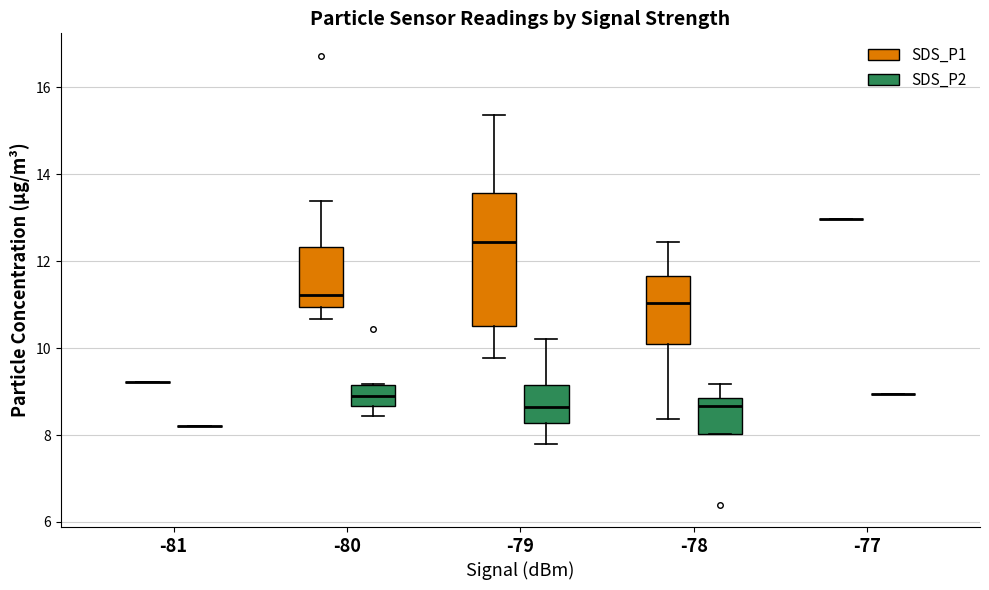

Reading left to right, transcribe this box plot: for each box, give where its median line is, the range the box spans, and where its two whiskers end, as read against the y-axis. The values are not printed on the chart, so give them approximately, as read against the axis.

-81 (SDS_P1): box collapsed to a line at 9.2, whiskers 9.2 to 9.2
-81 (SDS_P2): box collapsed to a line at 8.2, whiskers 8.2 to 8.2
-80 (SDS_P1): median 11.2, box 11.0 to 12.4, whiskers 10.6 to 13.4
-80 (SDS_P2): median 9.0, box 8.6 to 9.2, whiskers 8.4 to 9.2
-79 (SDS_P1): median 12.4, box 10.6 to 13.6, whiskers 9.8 to 15.4
-79 (SDS_P2): median 8.6, box 8.2 to 9.2, whiskers 7.8 to 10.2
-78 (SDS_P1): median 11.0, box 10.2 to 11.6, whiskers 8.4 to 12.4
-78 (SDS_P2): median 8.6, box 8.0 to 8.8, whiskers 8.0 to 9.2
-77 (SDS_P1): box collapsed to a line at 13.0, whiskers 13.0 to 13.0
-77 (SDS_P2): box collapsed to a line at 9.0, whiskers 9.0 to 9.0